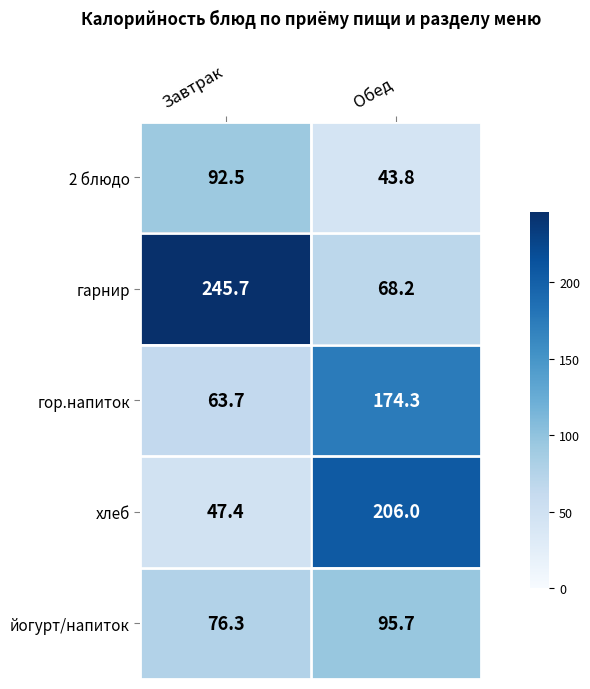

What is the average value of the 2 блюдо series?

68.2